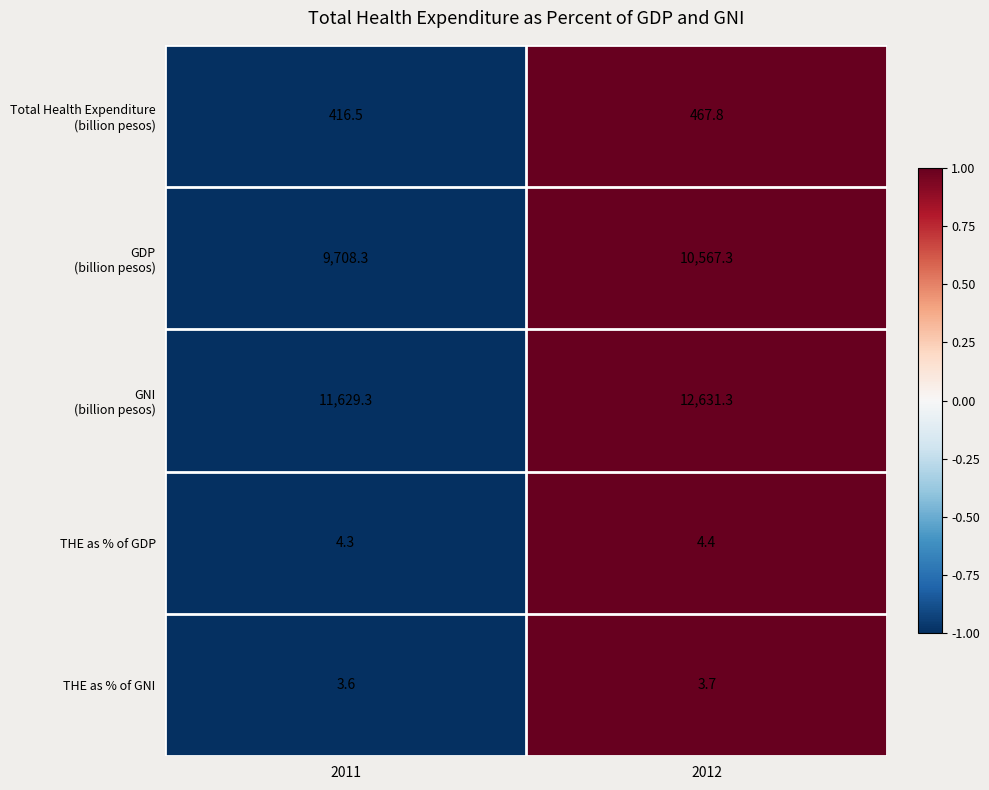

At which category is the sum across all series the highest?

2012